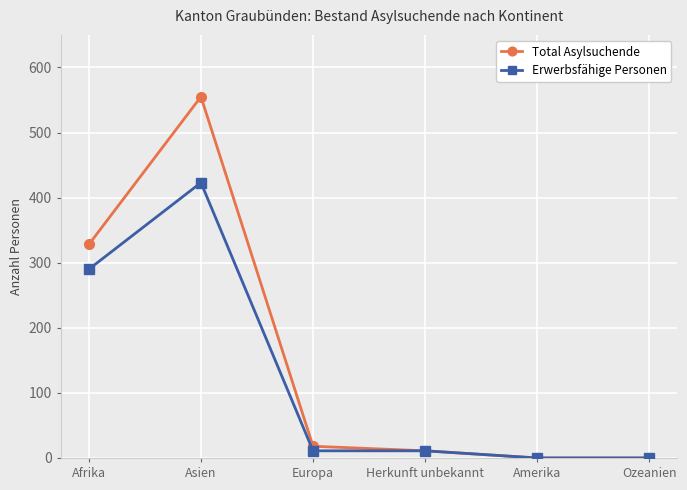

Where does the Erwerbsfähige Personen series first go above 11?

Afrika